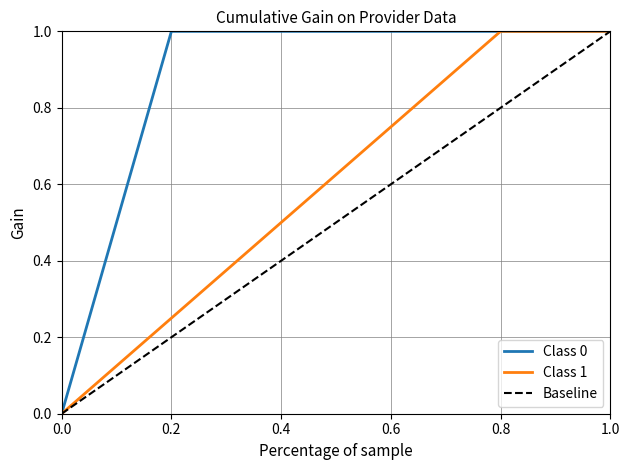

What is the sum of all values?

4